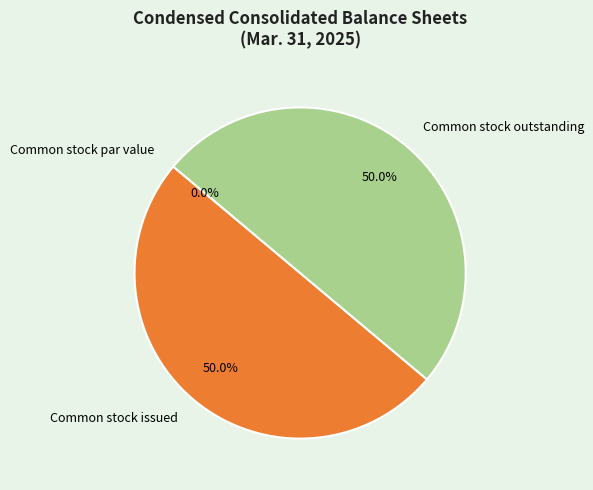

To the nearest percent, what is the difference between the Common stock par value and Common stock outstanding slice percentages?

50%